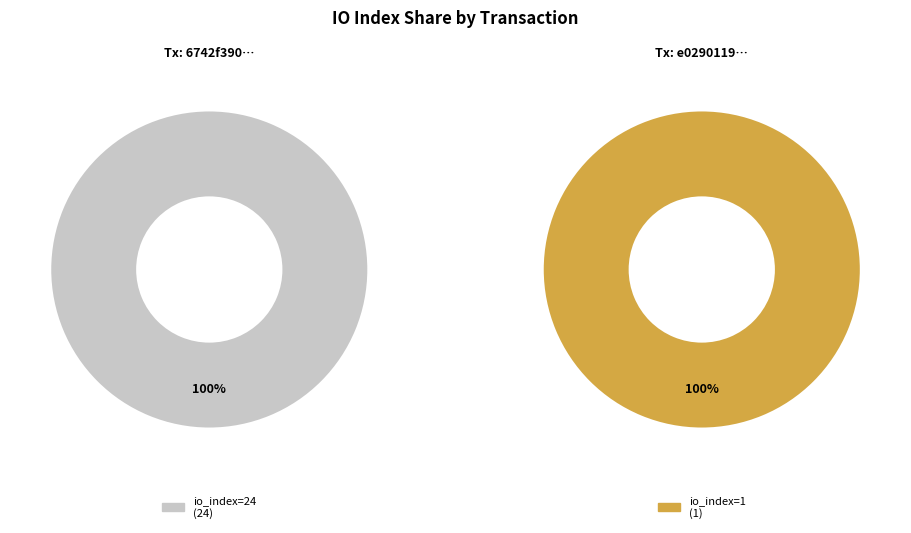

Between io_index_24 and io_index_1, which is larger?

io_index_24